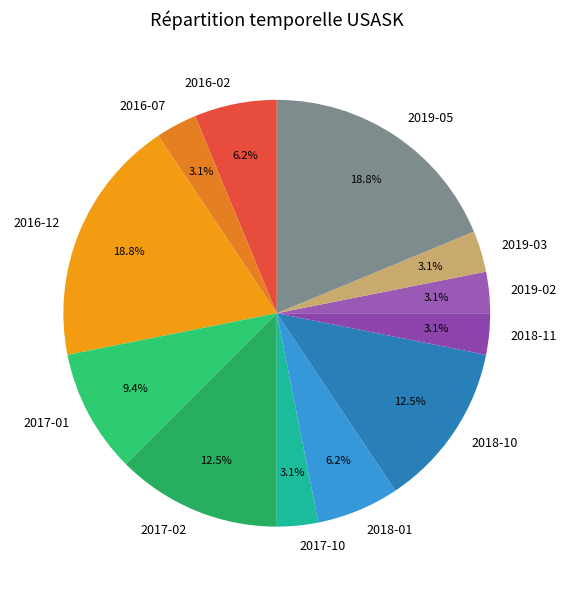

Combined, what portion of the pie is 2017-01 and 2018-01?

15.6%